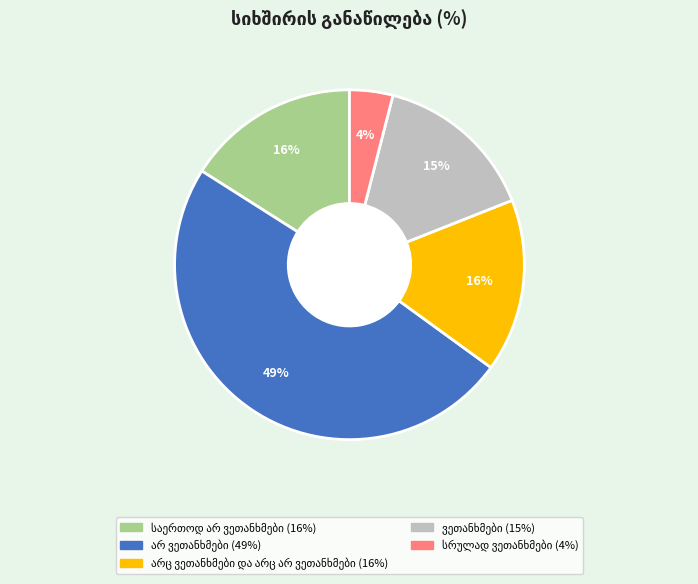

To the nearest percent, what is the difference between the largest and smallest slice percentages?

45%